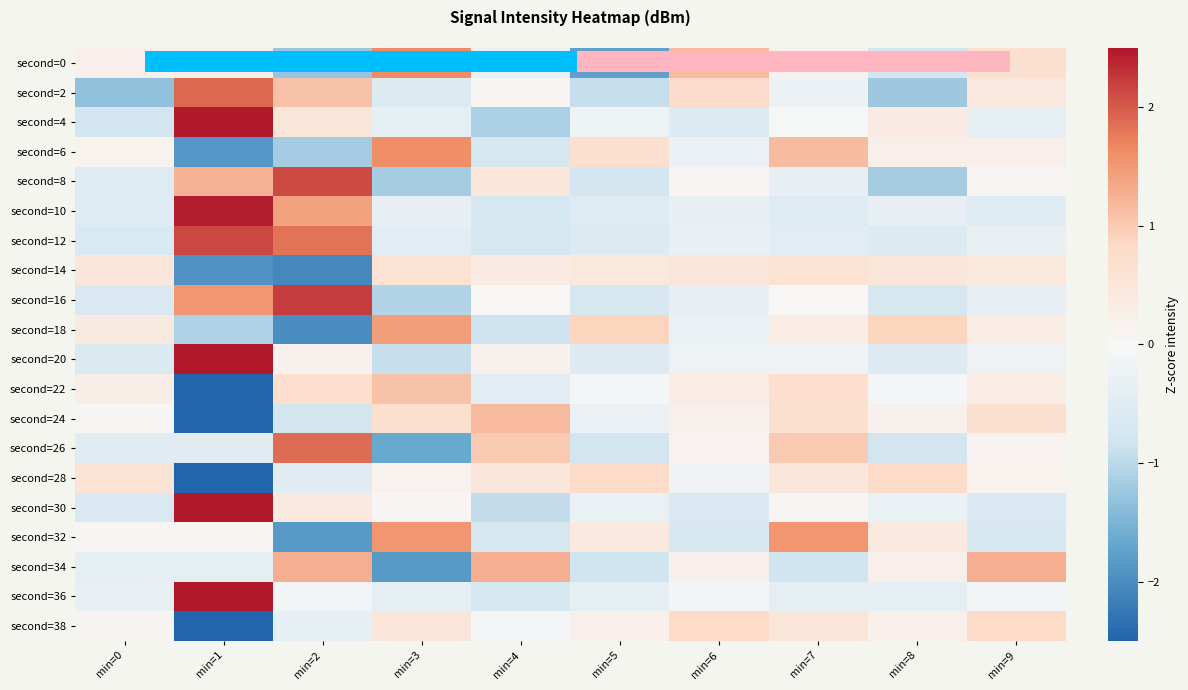

Between min=0 and min=8, which is larger?

min=0